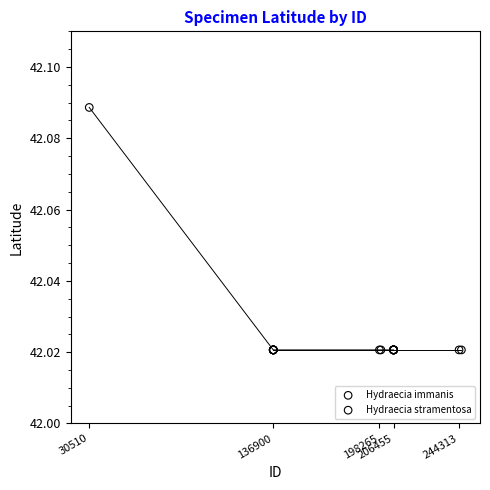

Which series reaches the maximum Y coordinate?

Hydraecia immanis